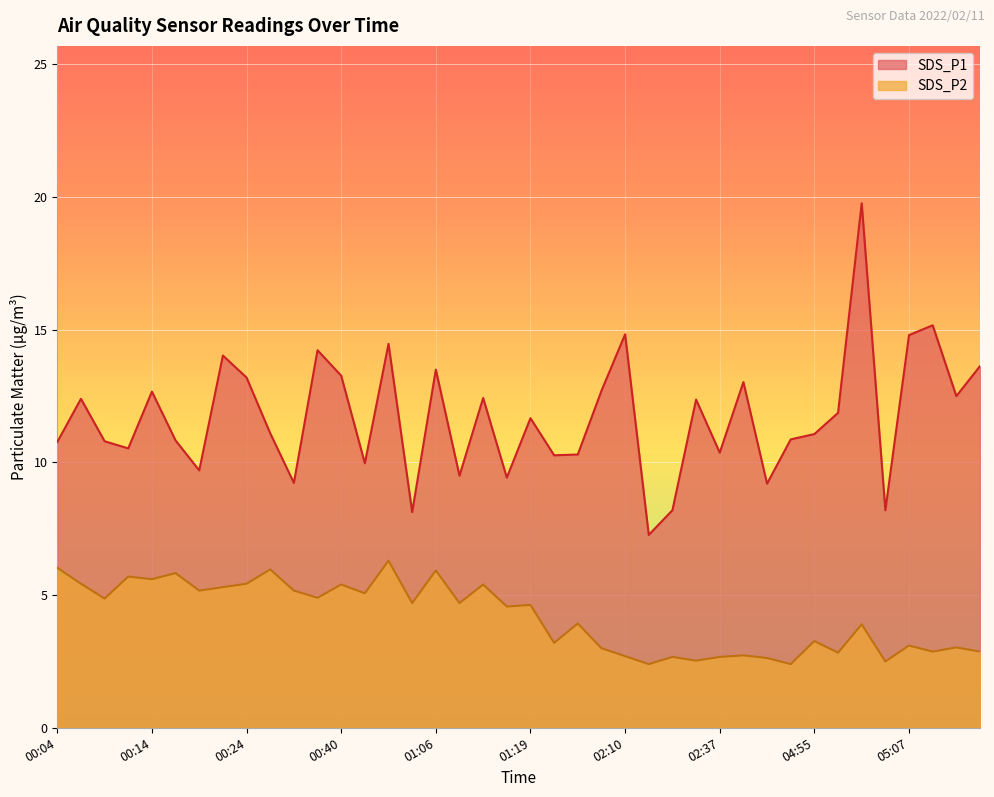

The value of SDS_P1 at 05:00 is 11.9. True or false?

True